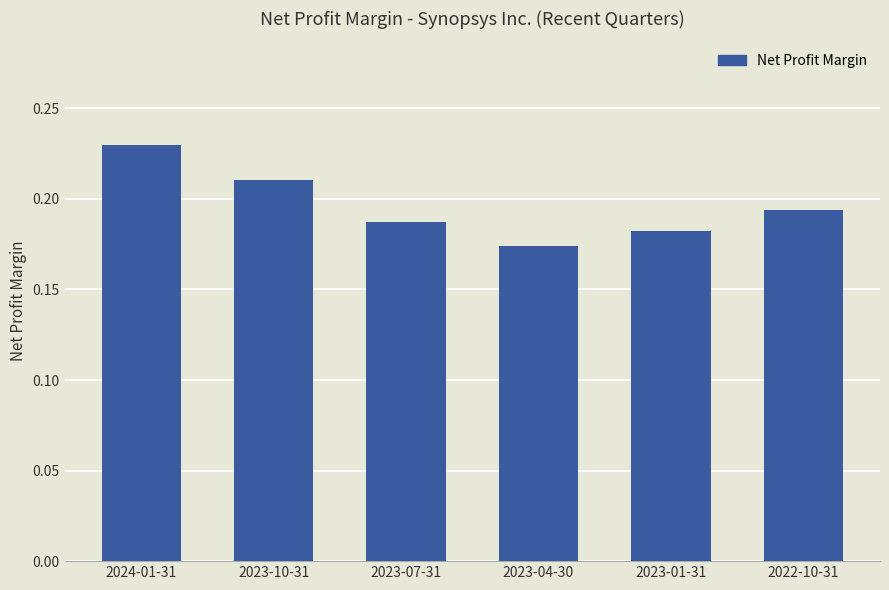

Does the chart contain stacked bars?

No